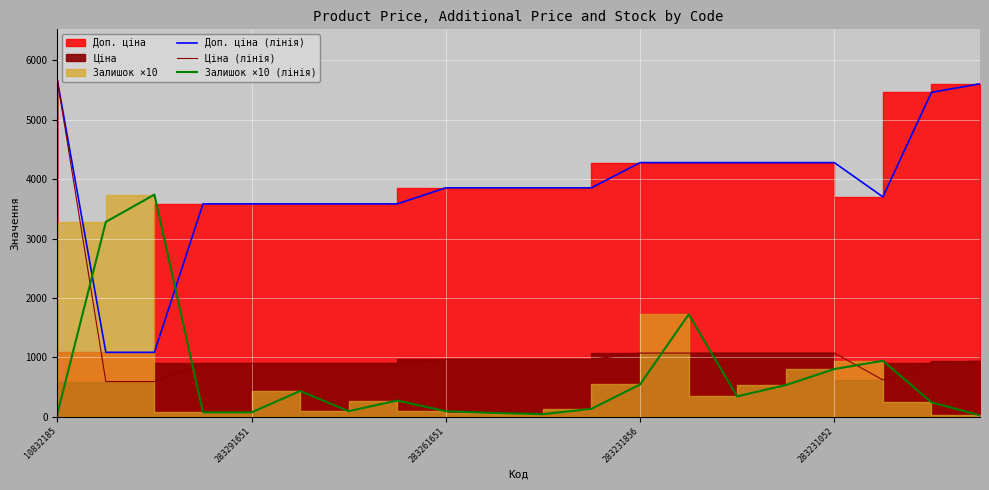

How many intersections are there between Доп. ціна (лінія) and Залишок ×10 (лінія)?

2